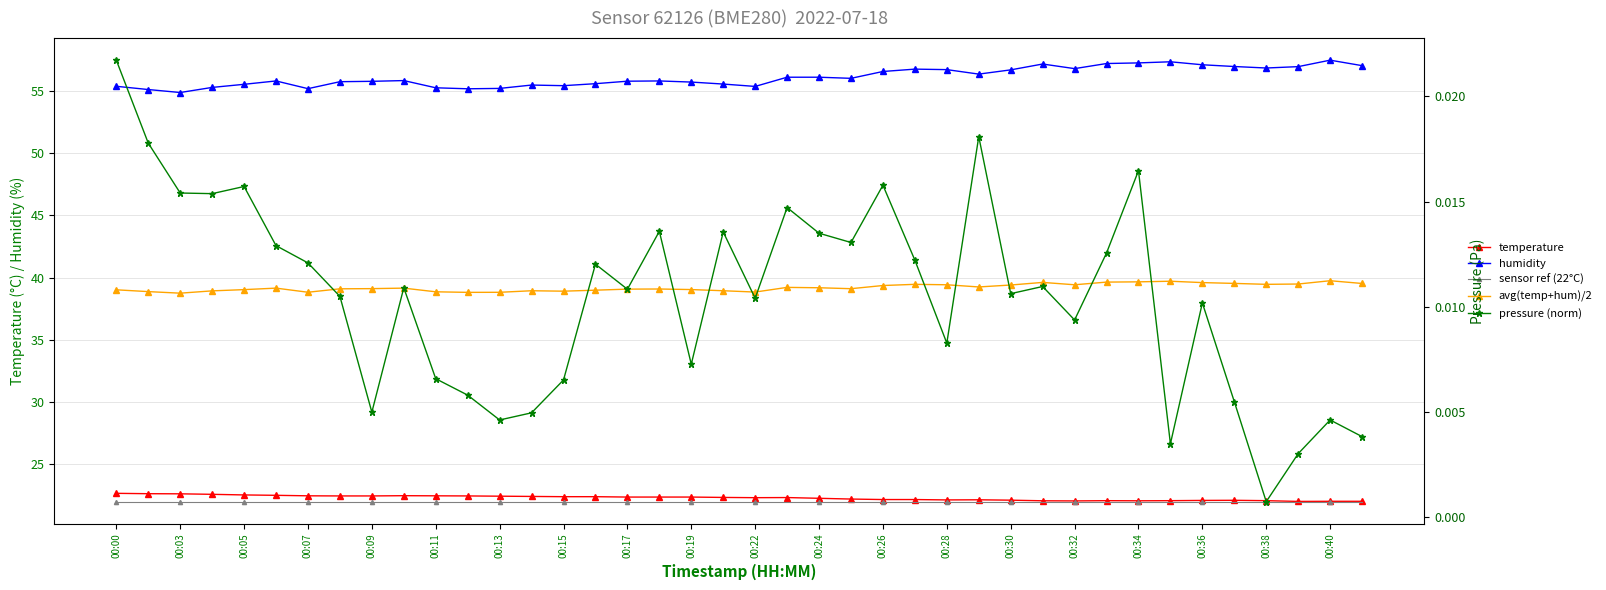

True or false: avg(temp+hum)/2 and pressure (norm) cross at least once.

False